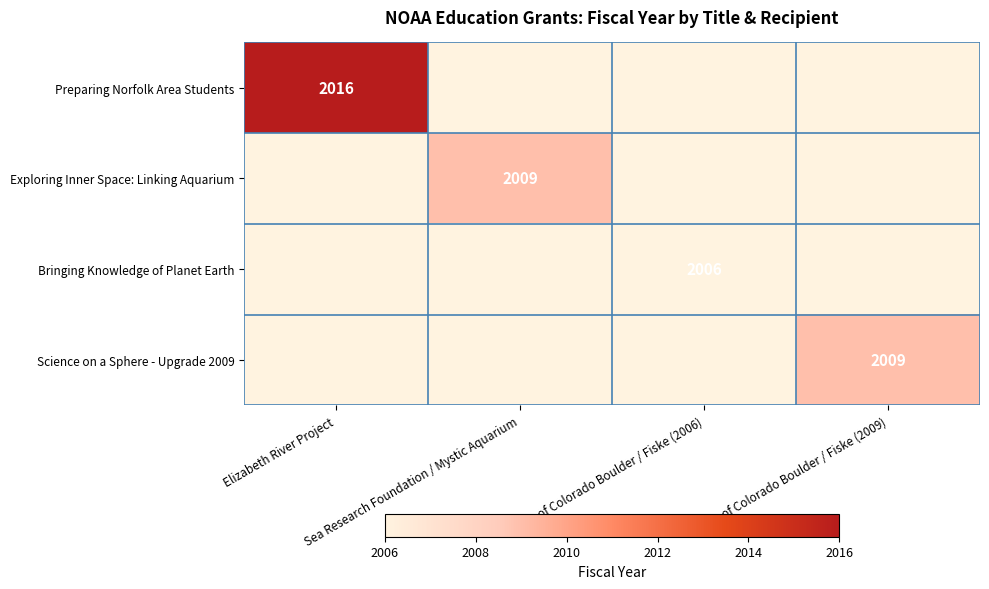

The Science on a Sphere - Upgrade 2009 series shows 2009 at Univ. of Colorado Boulder / Fiske (2009). True or false?

True